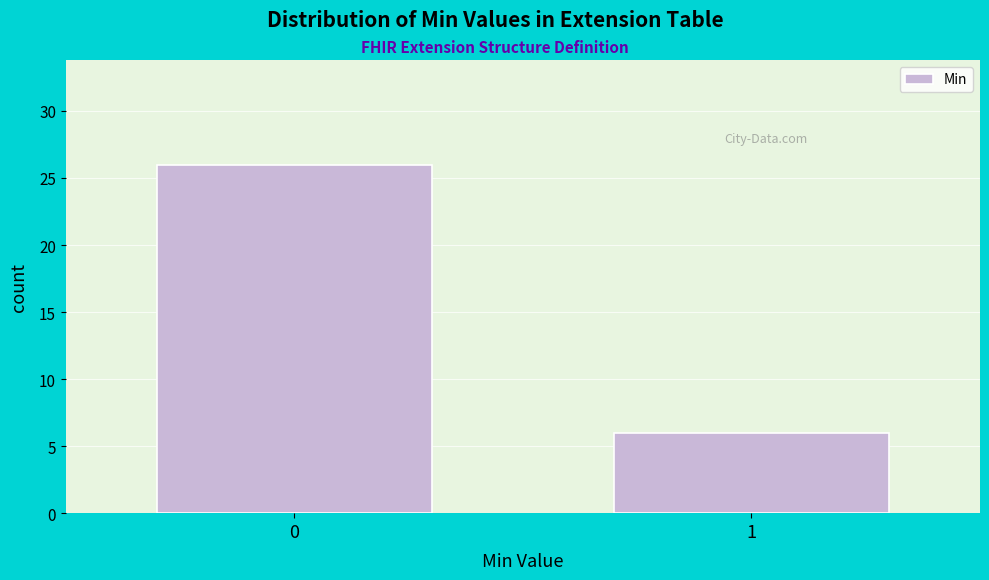

Reading left to right, transcribe all the data shown in this chart.

0=26	1=6